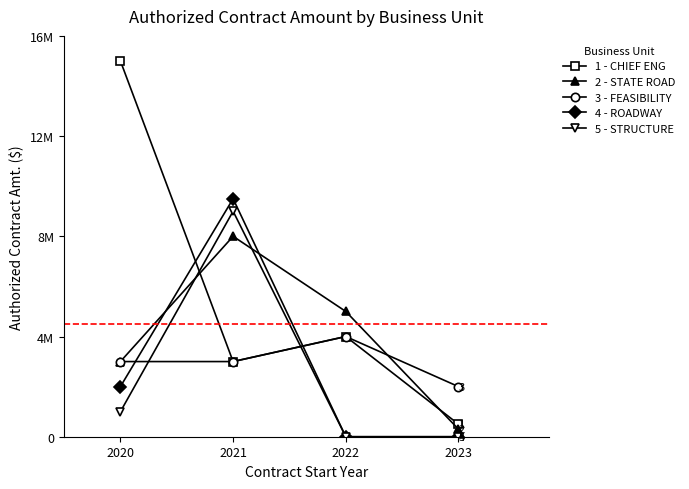

Does the chart have visible grid lines?

No